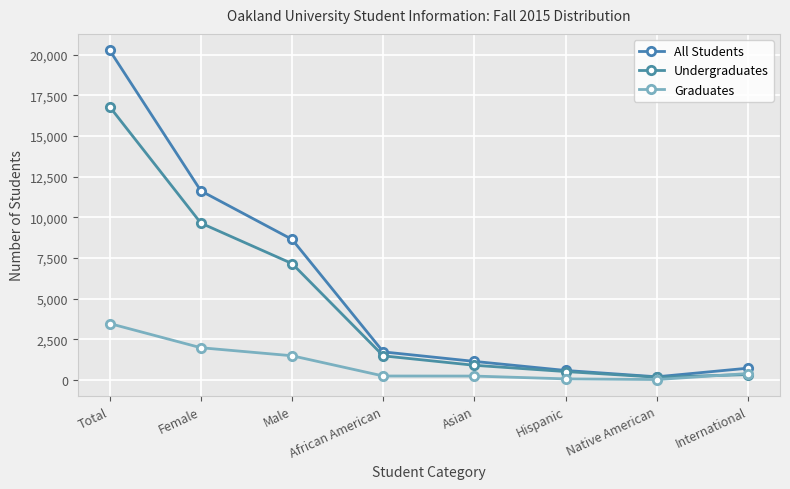

Reading left to right, extract all data points from this chart.

All Students: Total=20261	Female=11622	Male=8639	African American=1725	Asian=1140	Hispanic=583	Native American=195	International=725
Undergraduates: Total=16793	Female=9641	Male=7152	African American=1482	Asian=901	Hispanic=516	Native American=169	International=330
Graduates: Total=3468	Female=1981	Male=1487	African American=243	Asian=239	Hispanic=67	Native American=26	International=395